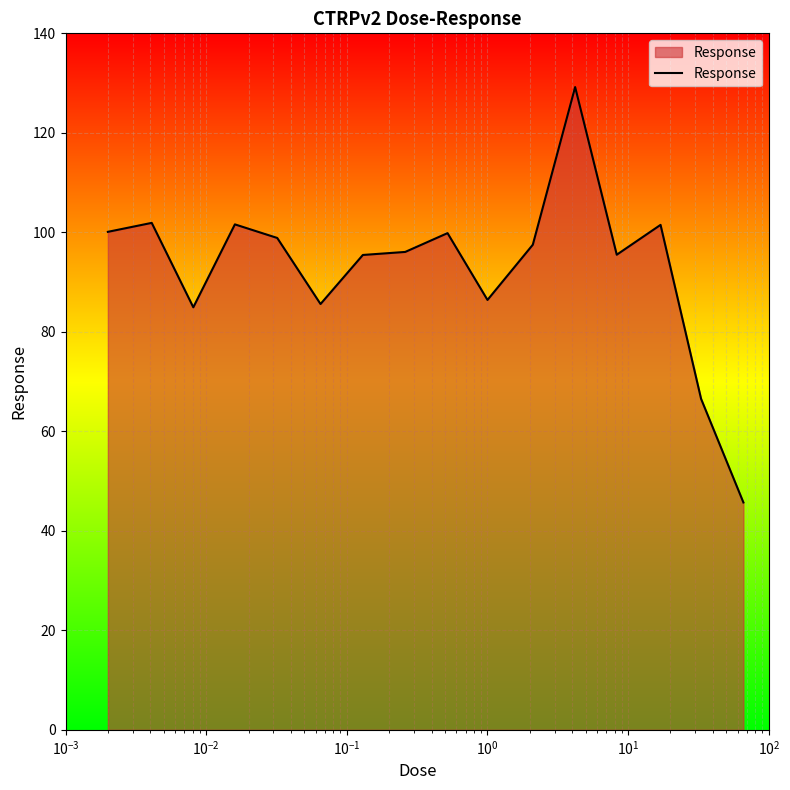

How many values exceed 97?

8